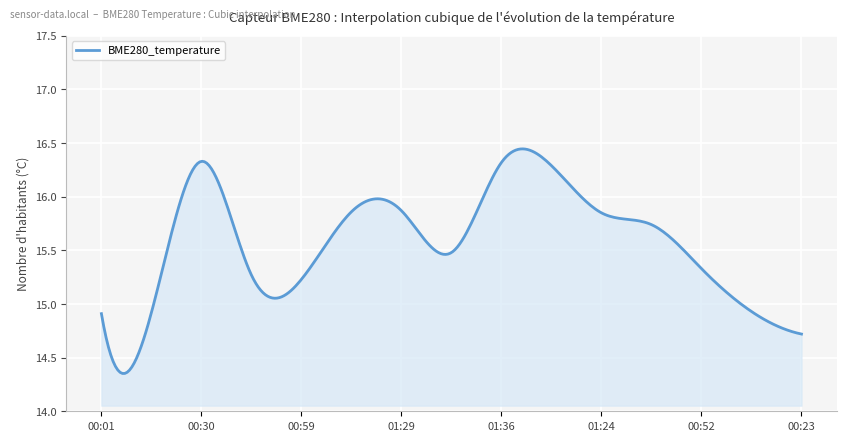

What is the difference between the maximum and minimum values?

2.1